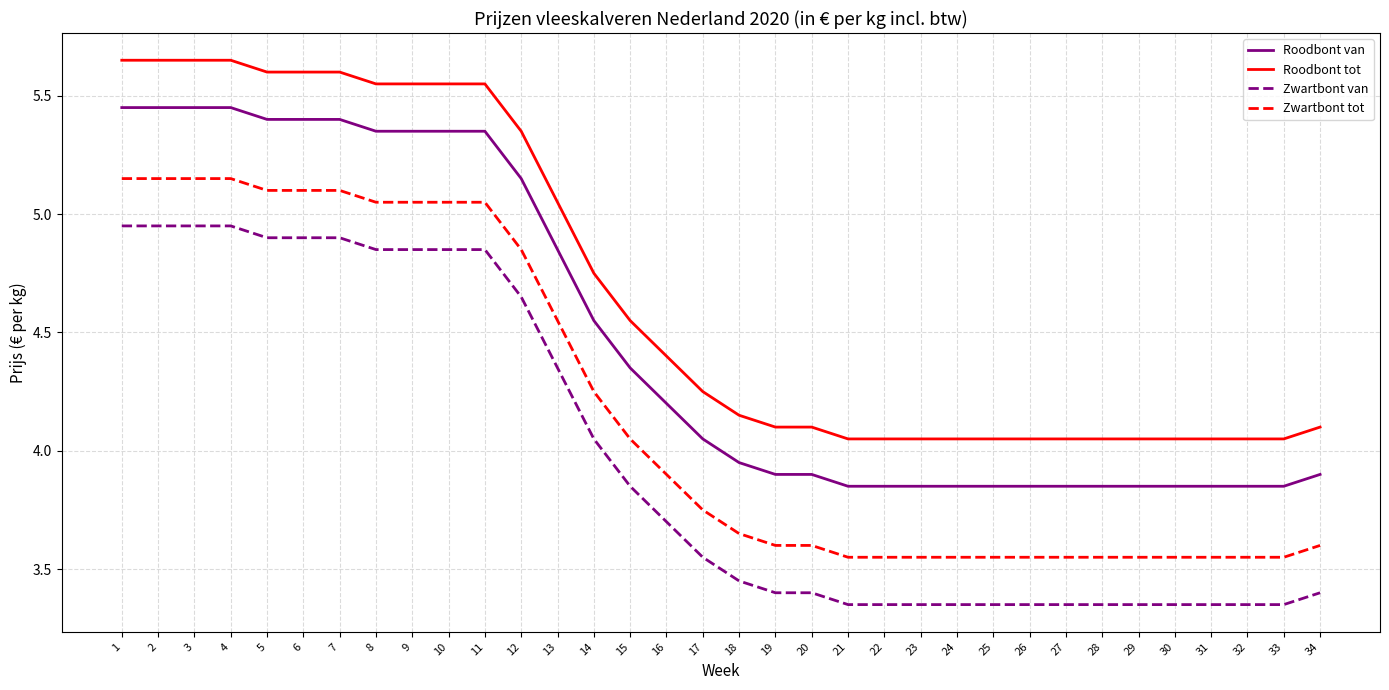

What is the difference between the highest and lowest values at 21?

0.7